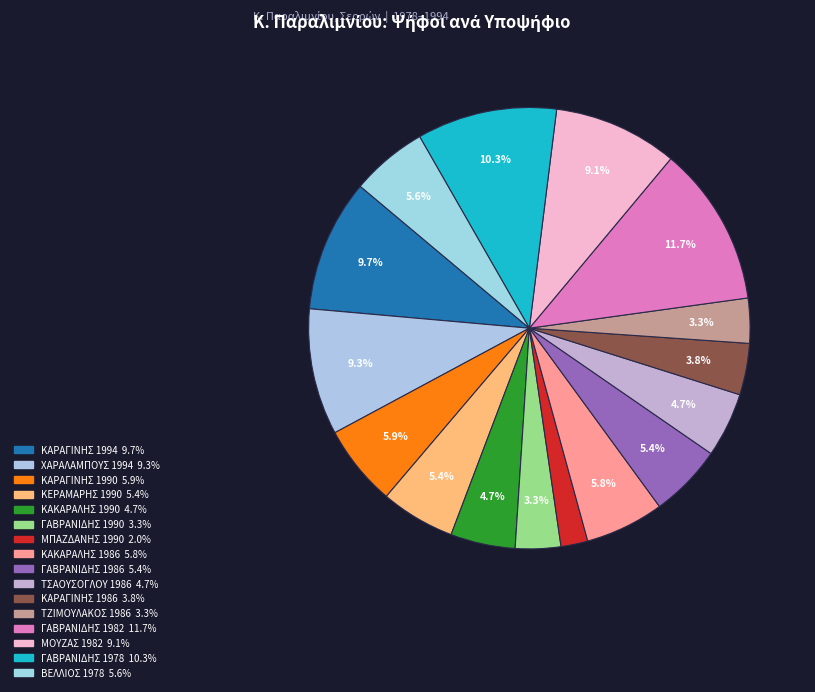

Which category has the smallest portion of the pie?

ΜΠΑΖΔΑΝΗΣ 1990